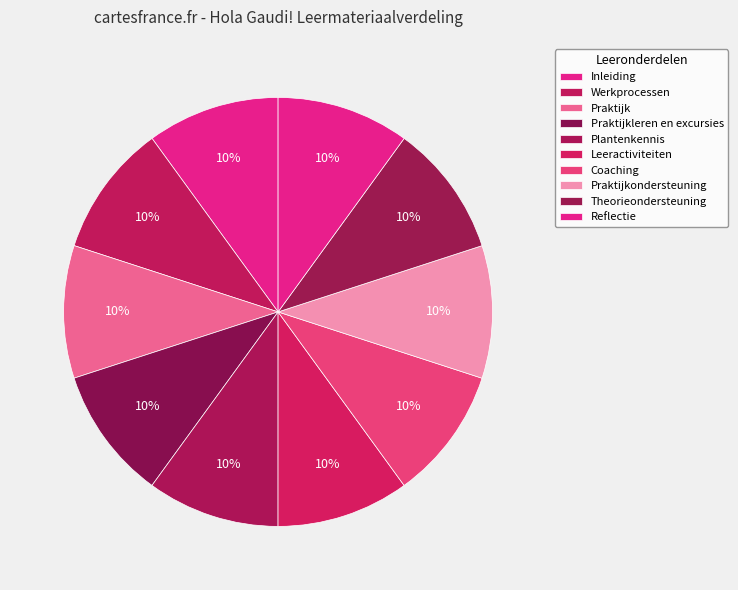

Rank the categories by value from highest to lowest.

Reflectie, Theorieondersteuning, Praktijkondersteuning, Coaching, Leeractiviteiten, Plantenkennis, Praktijkleren en excursies, Praktijk, Werkprocessen, Inleiding